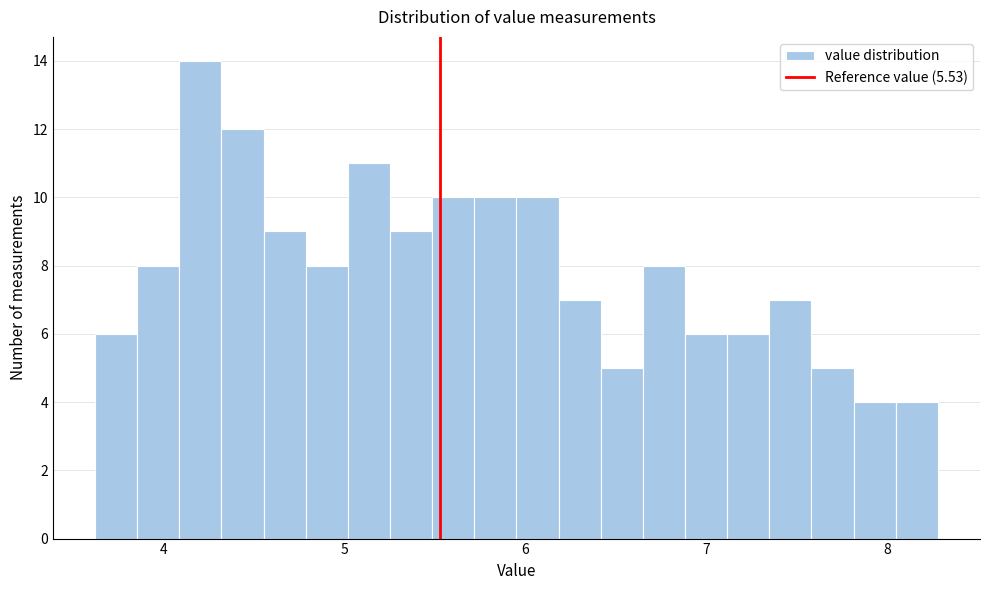

Around what value on the x-axis is the tallest bar? Give the approximate position of its centre, as read against the axis.

4.2